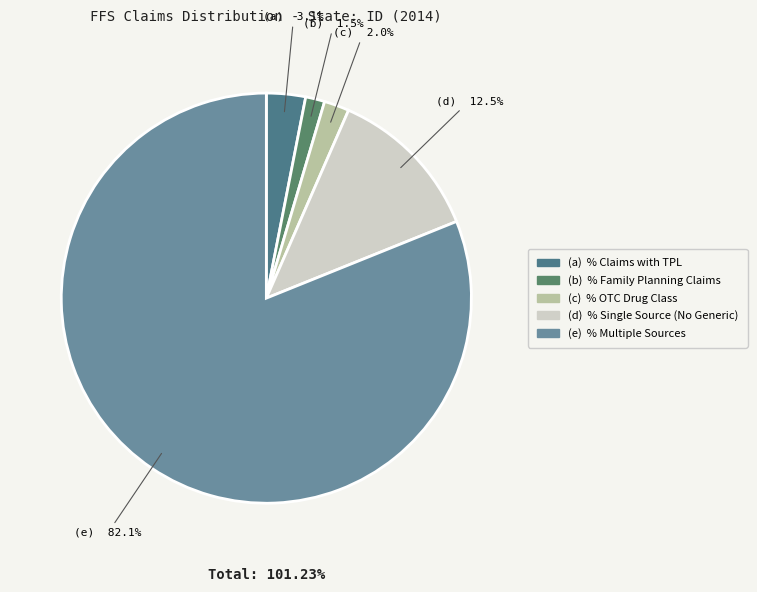

To the nearest percent, what portion does % Claims with Multiple Sources represent?

81%